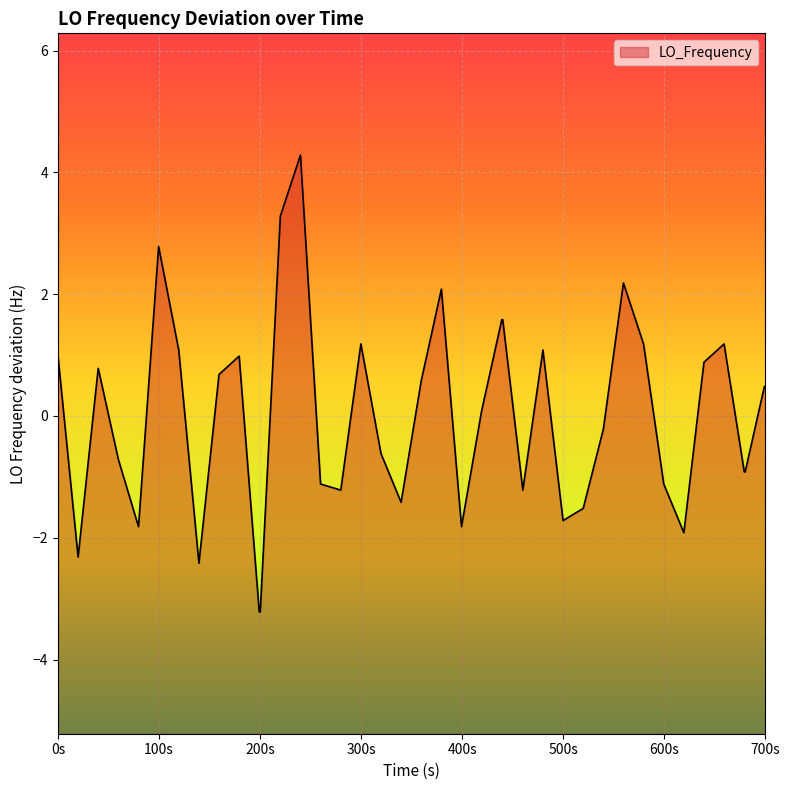

What is the difference between the maximum and minimum values?

7.5